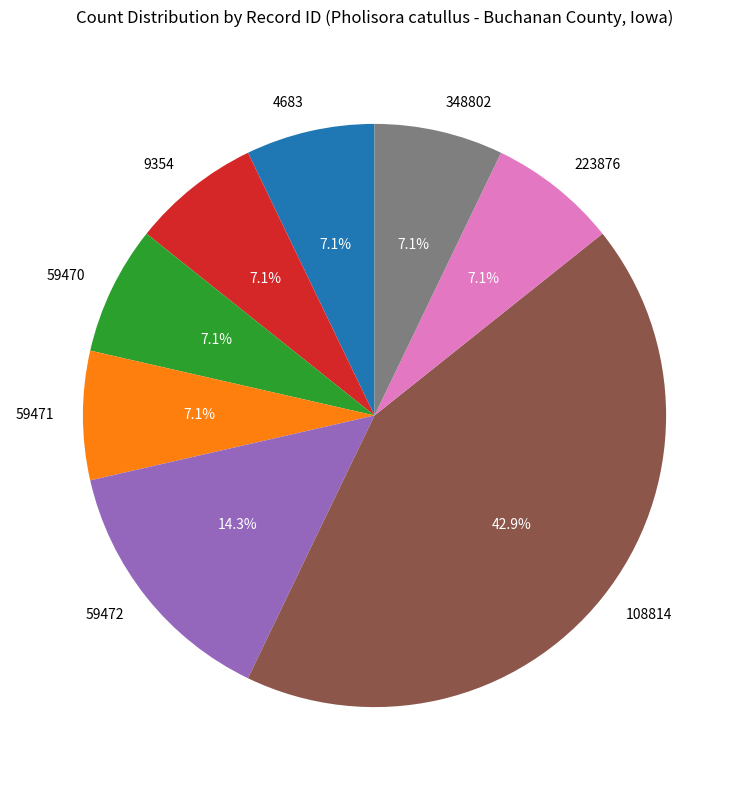

Which category has the biggest portion of the pie?

108814